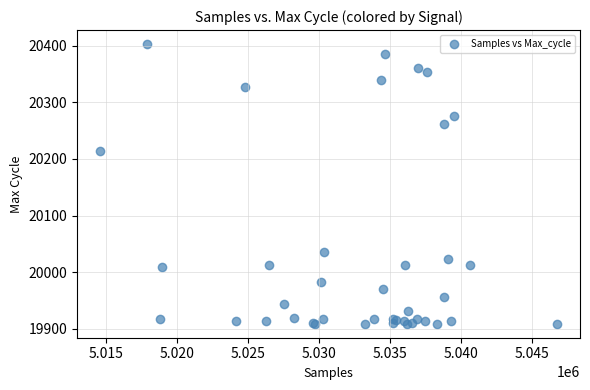

What Y value in the scatter plot is closest to 20156?

20214